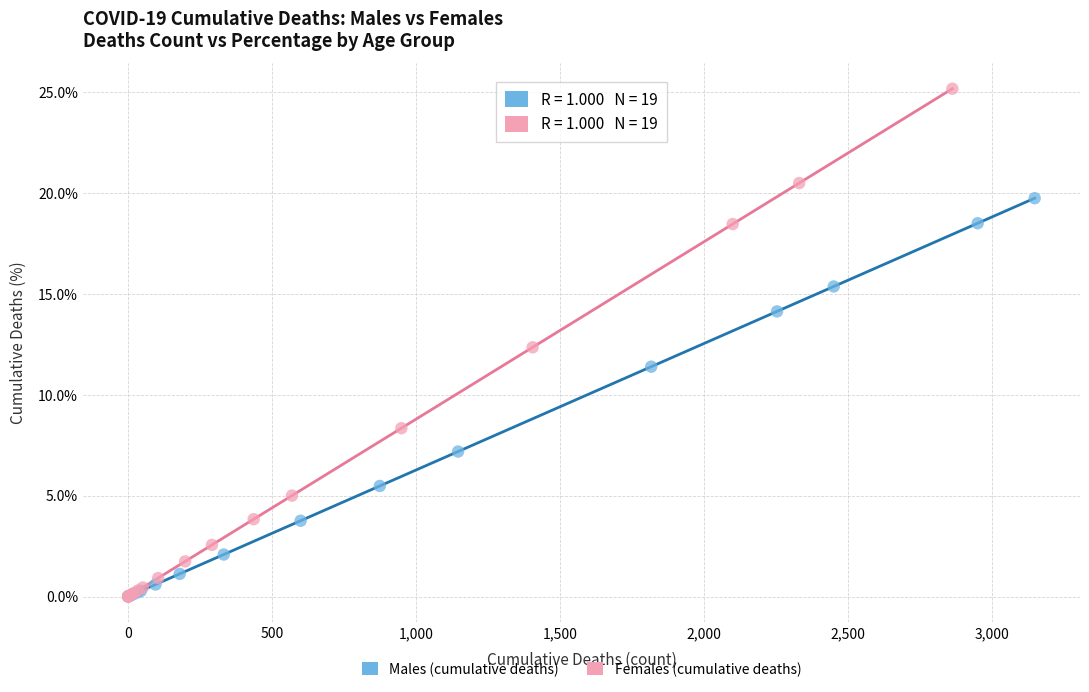

Which series has the widest spread of Y values?

Females (cumulative deaths)